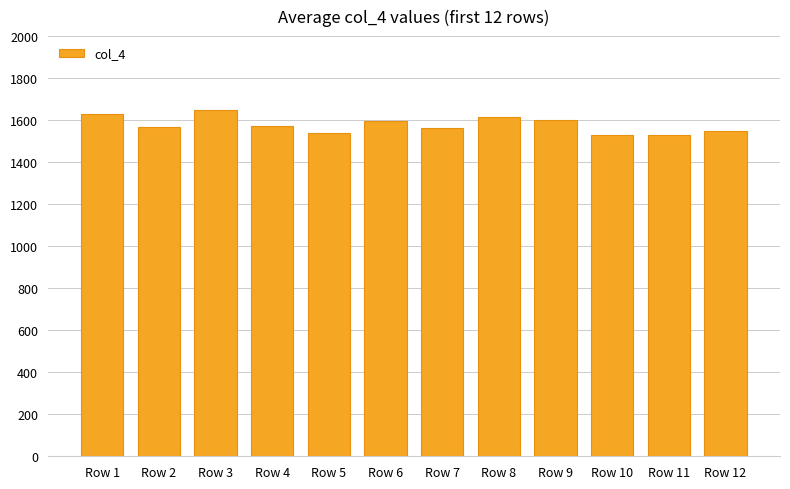

True or false: the data shows 2734 at Row 7.

False